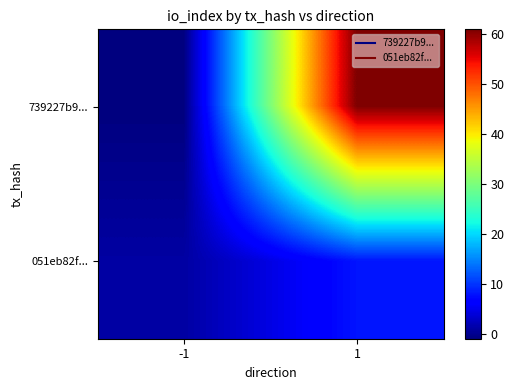

Reading right to left, list all the values displayed in this chart.

739227b9...: 1=61	-1=-1
051eb82f...: 1=8	-1=1